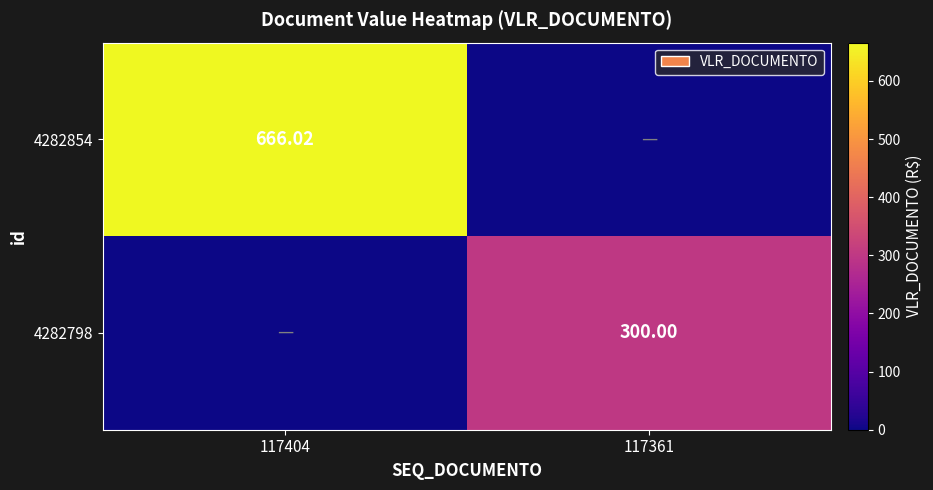

Between 117404 and 117361, which is larger?

117404